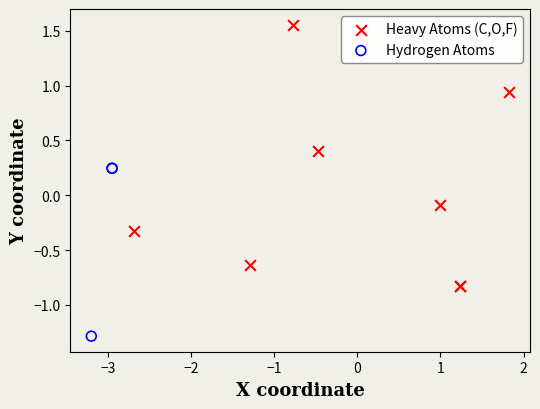

Which series reaches the maximum Y coordinate?

Heavy Atoms (C,O,F)